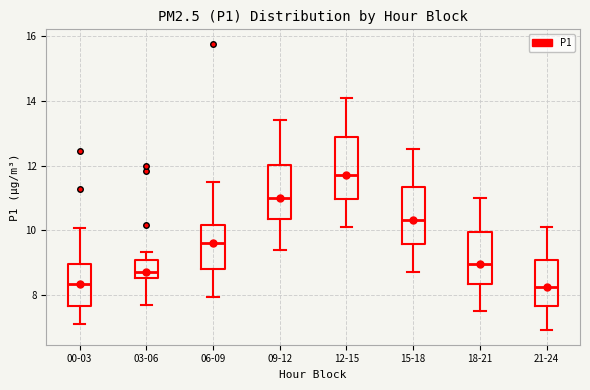

Reading left to right, read every box against the y-axis: the position of its median line, the range the box covers, and the ends of its whiskers. The values are not printed on the chart, so give them approximately, as read against the axis.

00-03: median 8.4, box 7.6 to 9.0, whiskers 7.2 to 10.0
03-06: median 8.8, box 8.6 to 9.0, whiskers 7.8 to 9.4
06-09: median 9.6, box 8.8 to 10.2, whiskers 8.0 to 11.6
09-12: median 11.0, box 10.4 to 12.0, whiskers 9.4 to 13.4
12-15: median 11.8, box 11.0 to 12.8, whiskers 10.2 to 14.2
15-18: median 10.4, box 9.6 to 11.4, whiskers 8.8 to 12.6
18-21: median 9.0, box 8.4 to 10.0, whiskers 7.6 to 11.0
21-24: median 8.2, box 7.6 to 9.0, whiskers 7.0 to 10.2